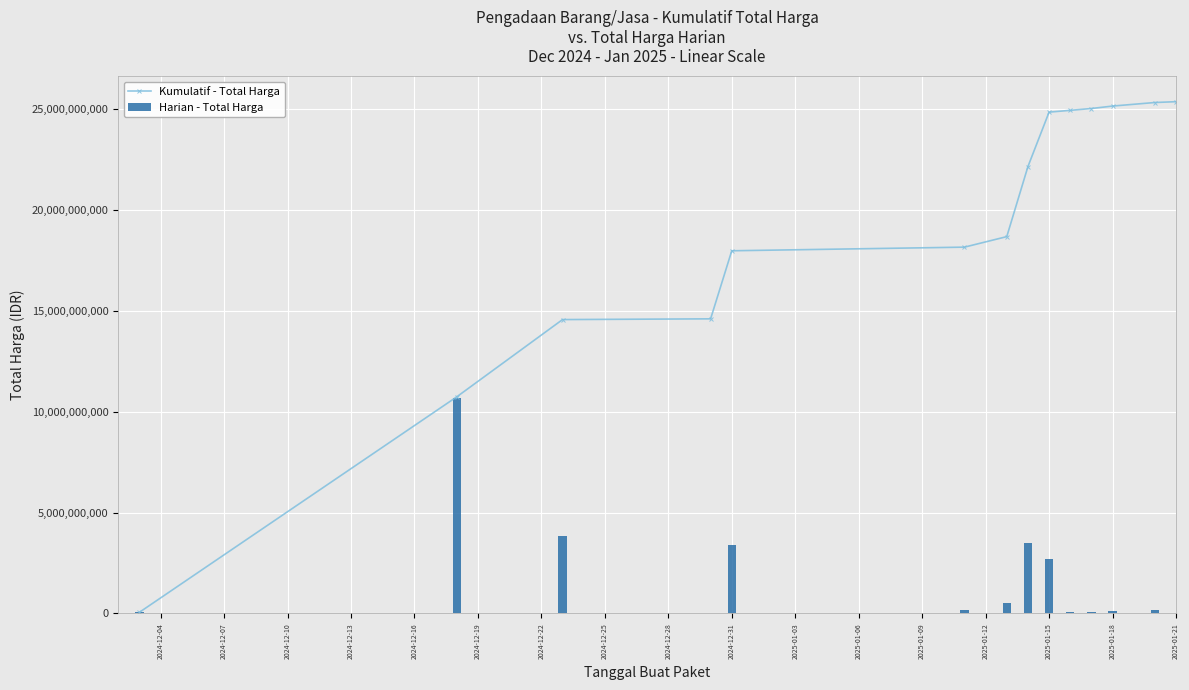

Rank the series by their average value, from highest to lowest.

Kumulatif - Total Harga, Harian - Total Harga